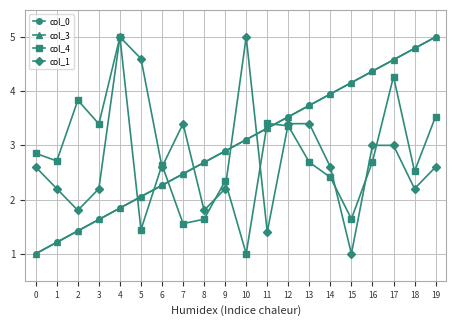

What is the difference between the col_1 values at 3 and 17?

0.8